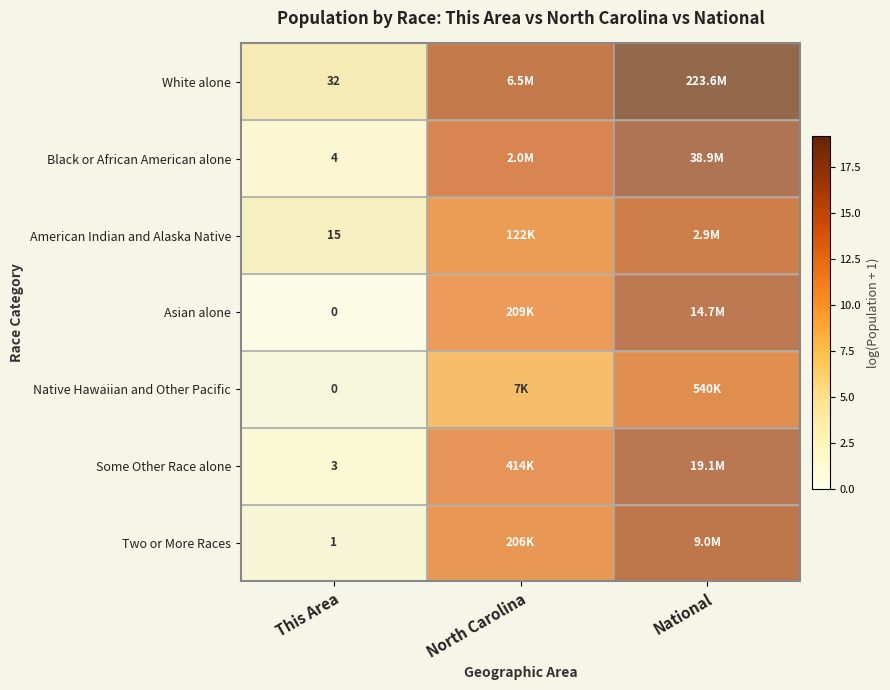

Is the value of Asian alone at This Area greater than the value of American Indian and Alaska Native at This Area?

No